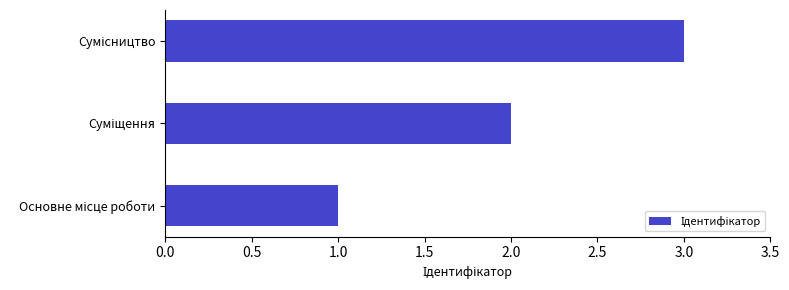

What is the greatest value displayed?

3